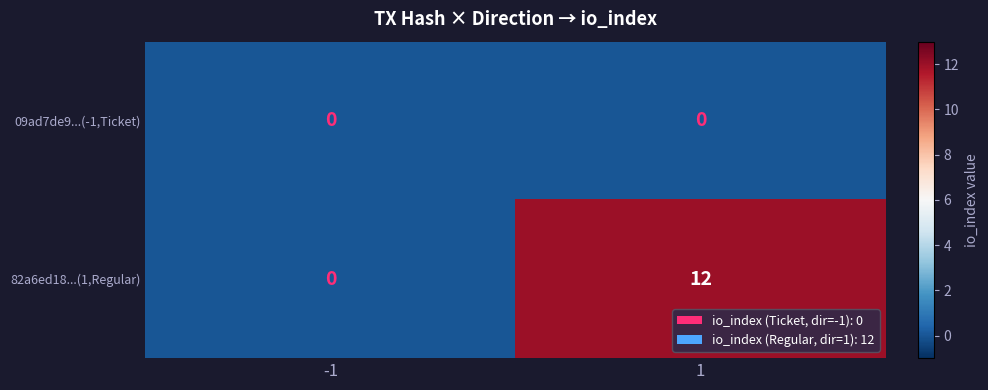

Which series has the largest range (max minus min)?

82a6ed18...(1,Regular)